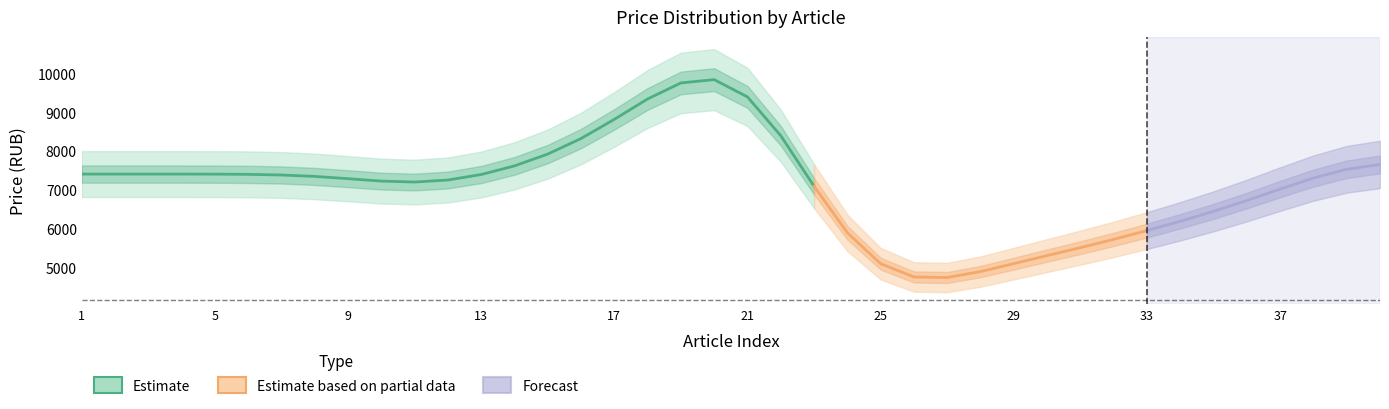

Where does the data first go above 7404?

13